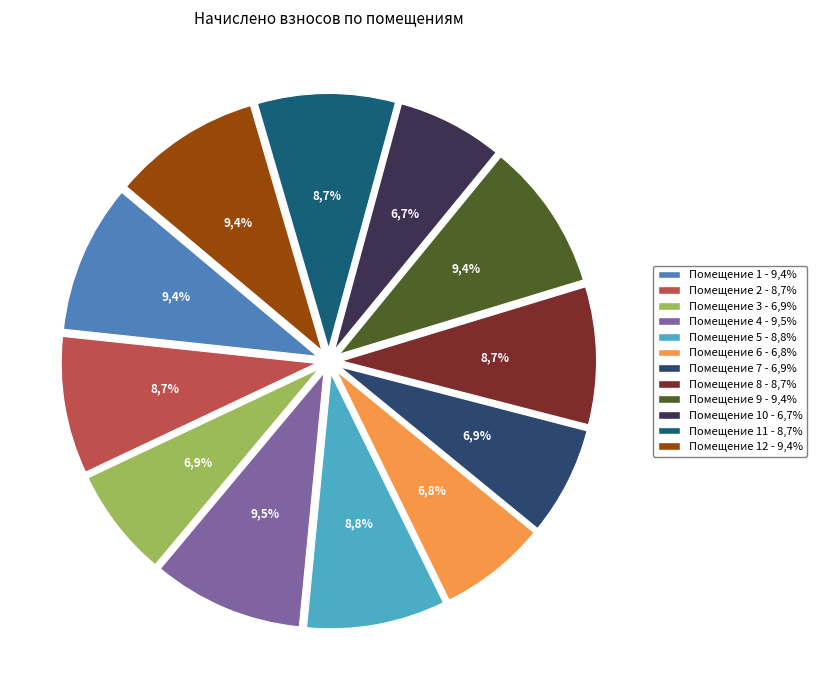

Is 12 the majority of the pie?

No